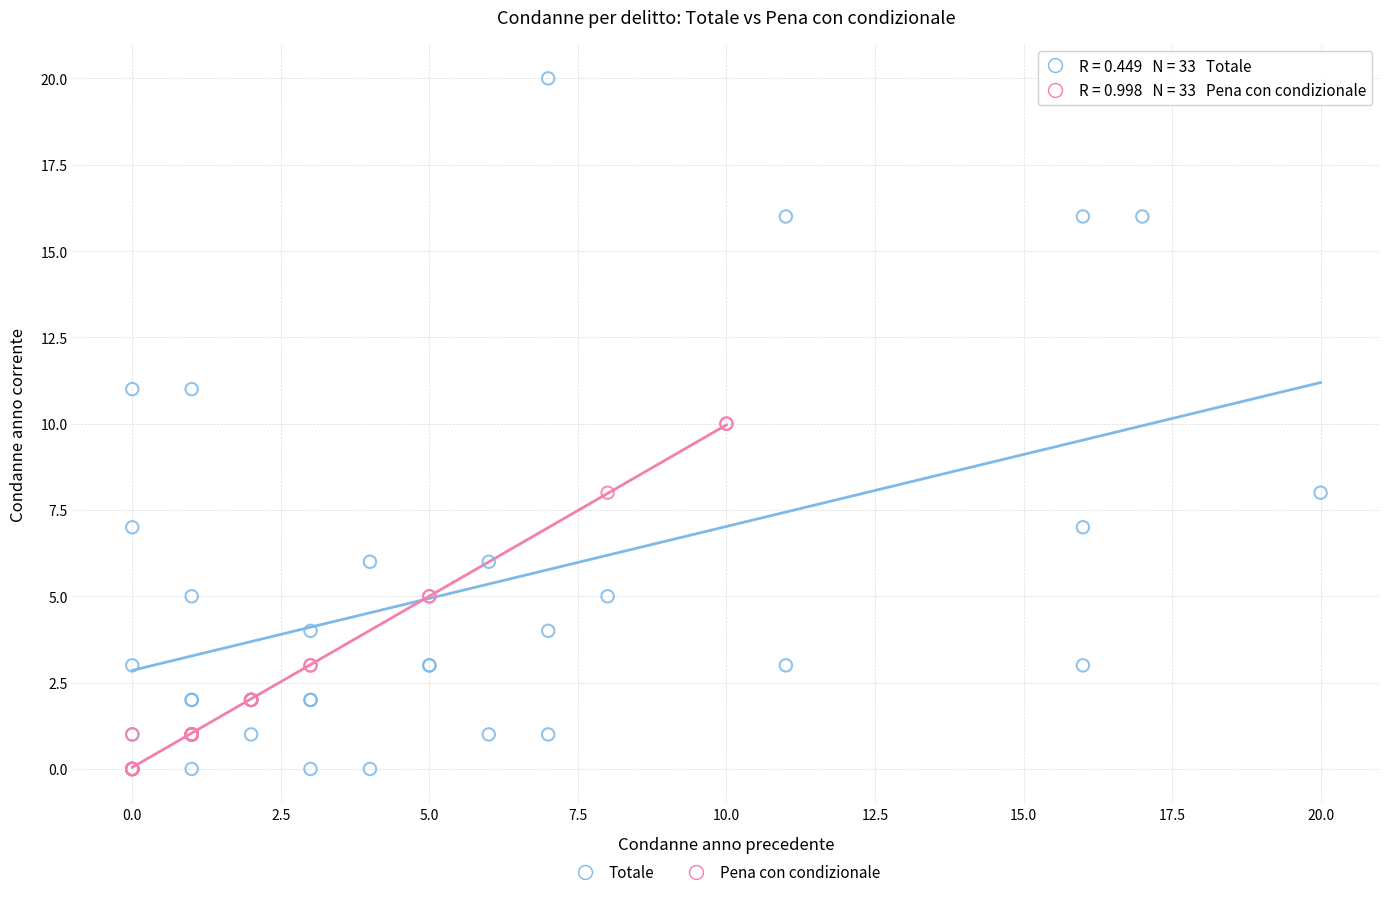

Which series has the largest Y range (max minus min)?

Totale